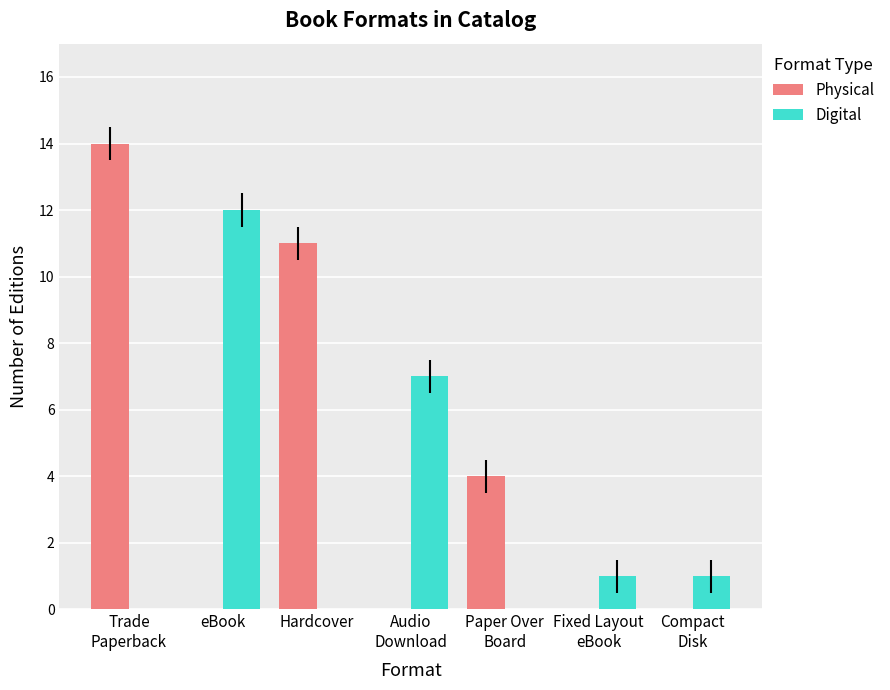

Between eBook and Paper Over
Board, which series saw the biggest shift?

Digital